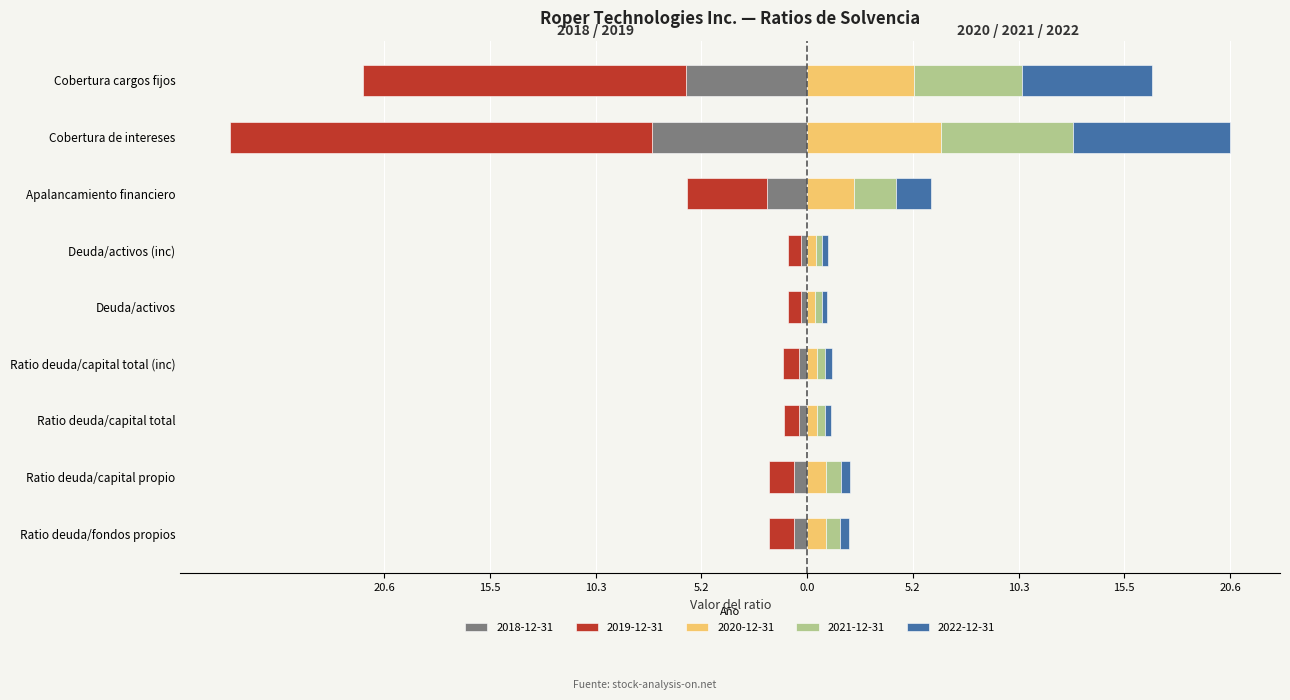

What is the difference between the second highest and second lowest values in the 2019-12-31 series?

15.1